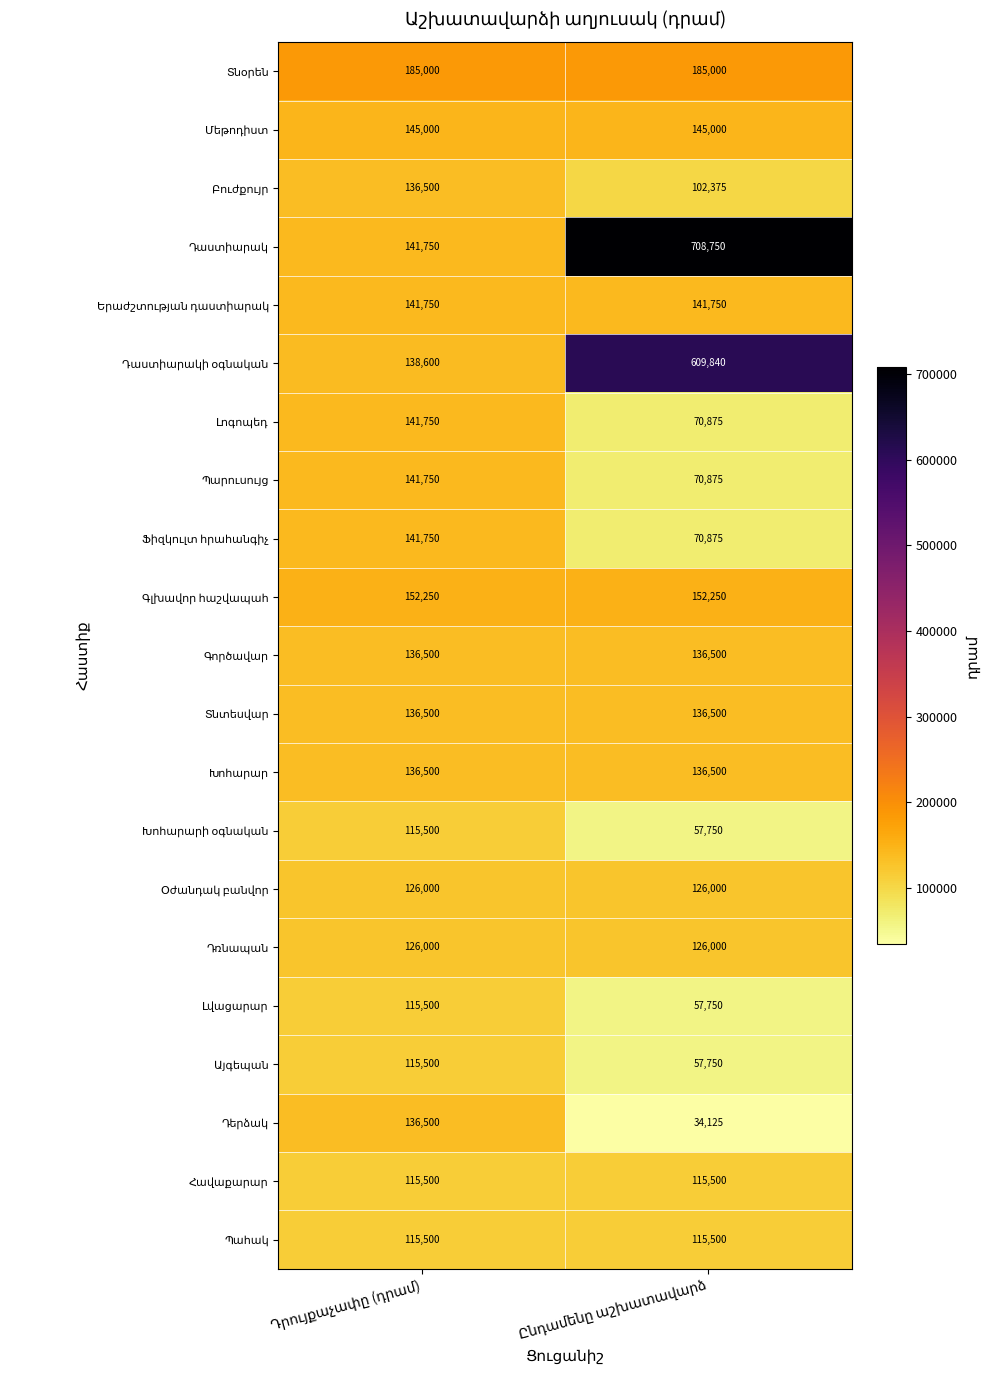

What is the greatest value displayed?

708750